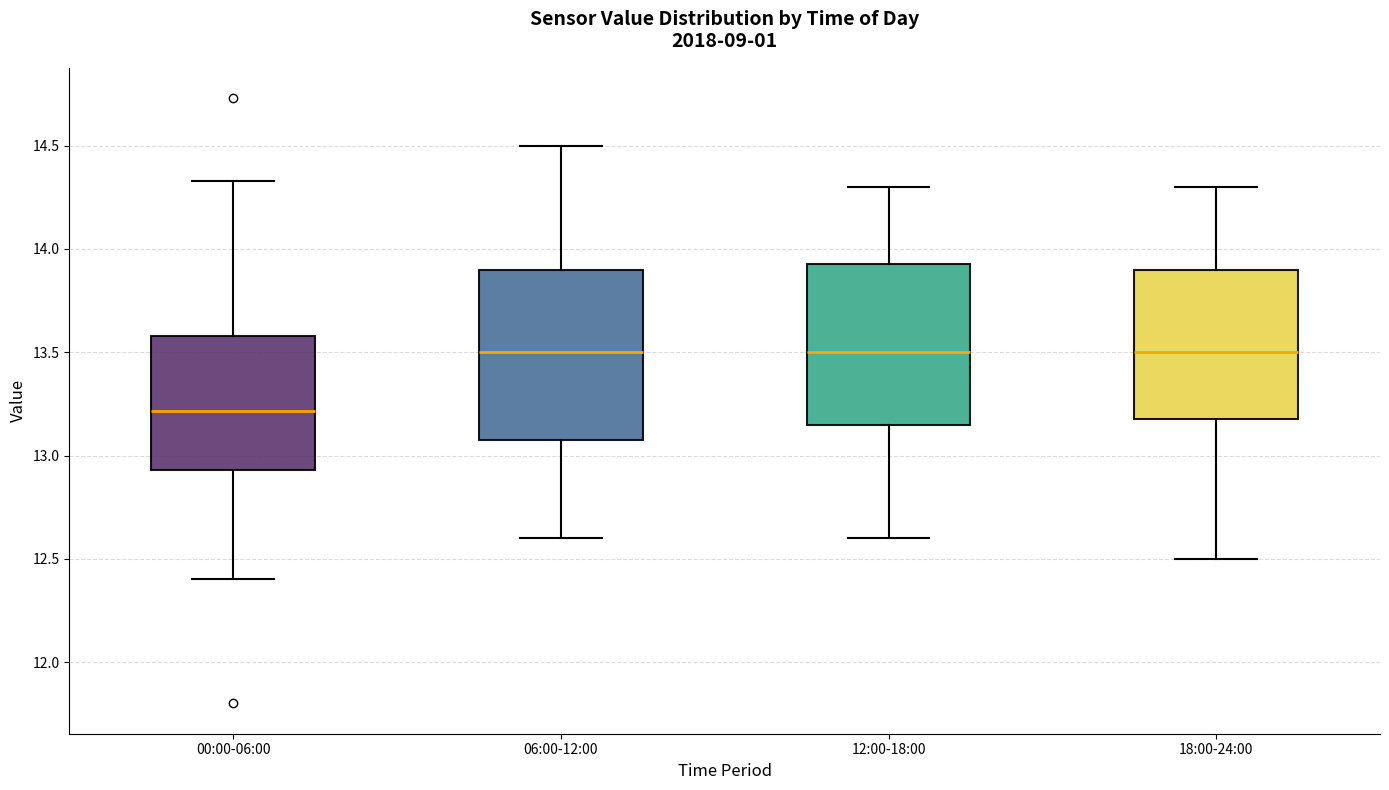

Which box has the lowest median line?

00:00-06:00